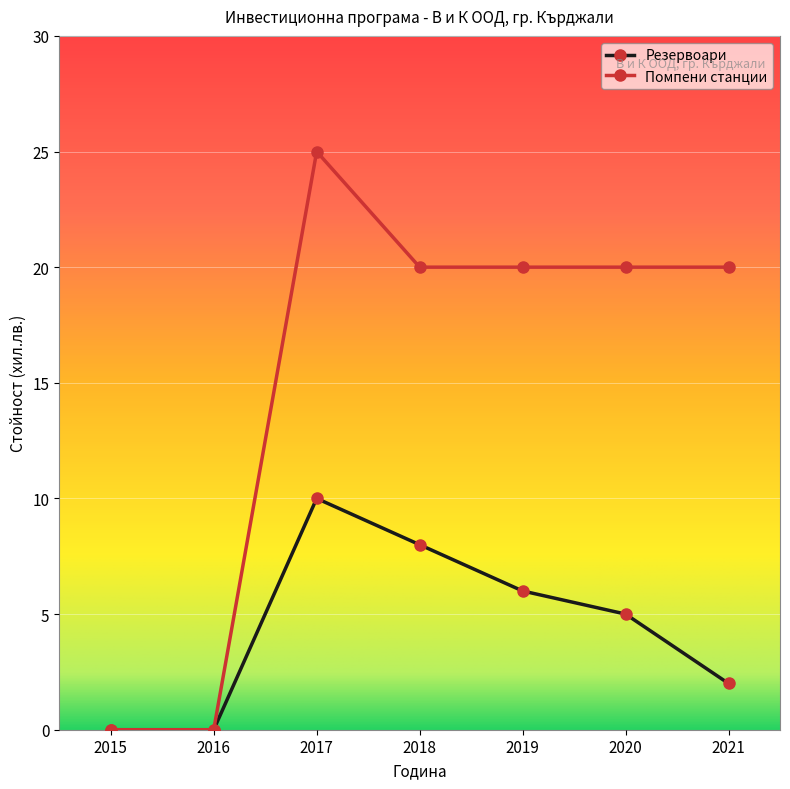

Rank the series by their maximum value, from highest to lowest.

Помпени станции, Резервоари